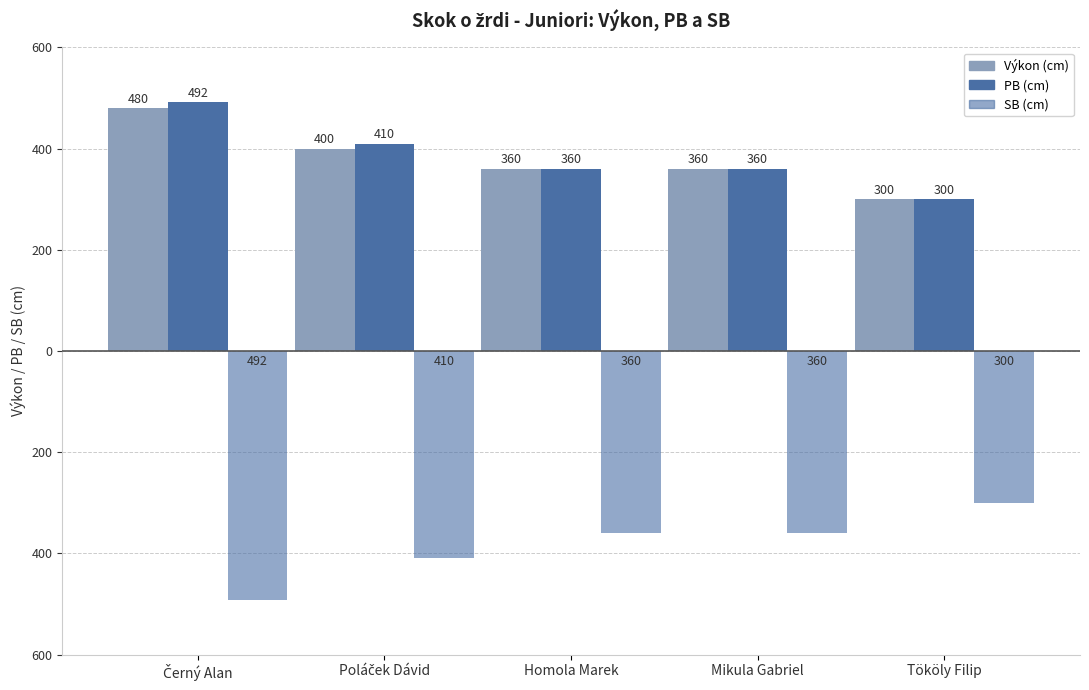

What is the difference between the highest and lowest values at Tököly Filip?

600